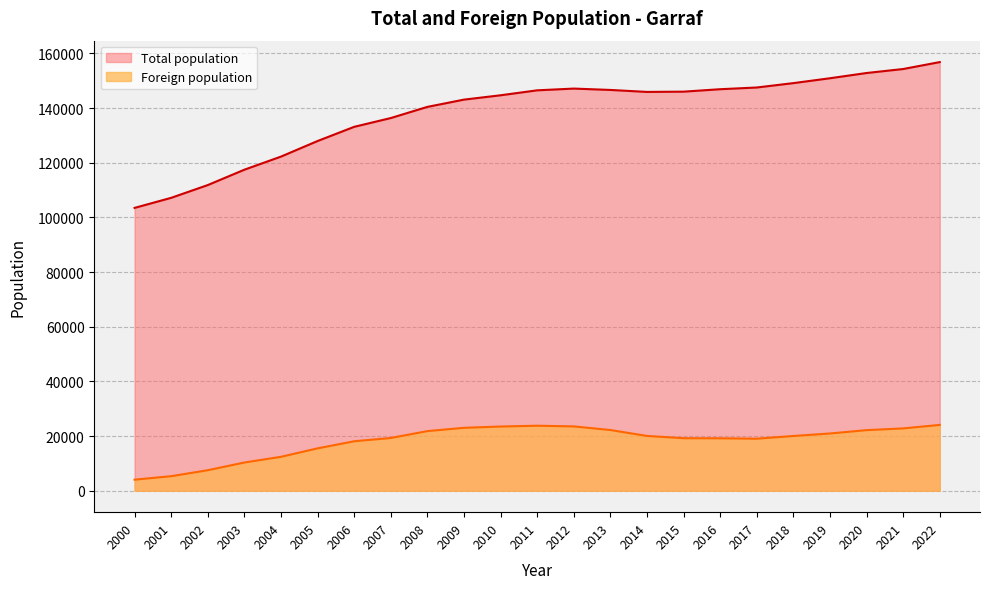

Rank the series by their maximum value, from lowest to highest.

Foreign population, Total population